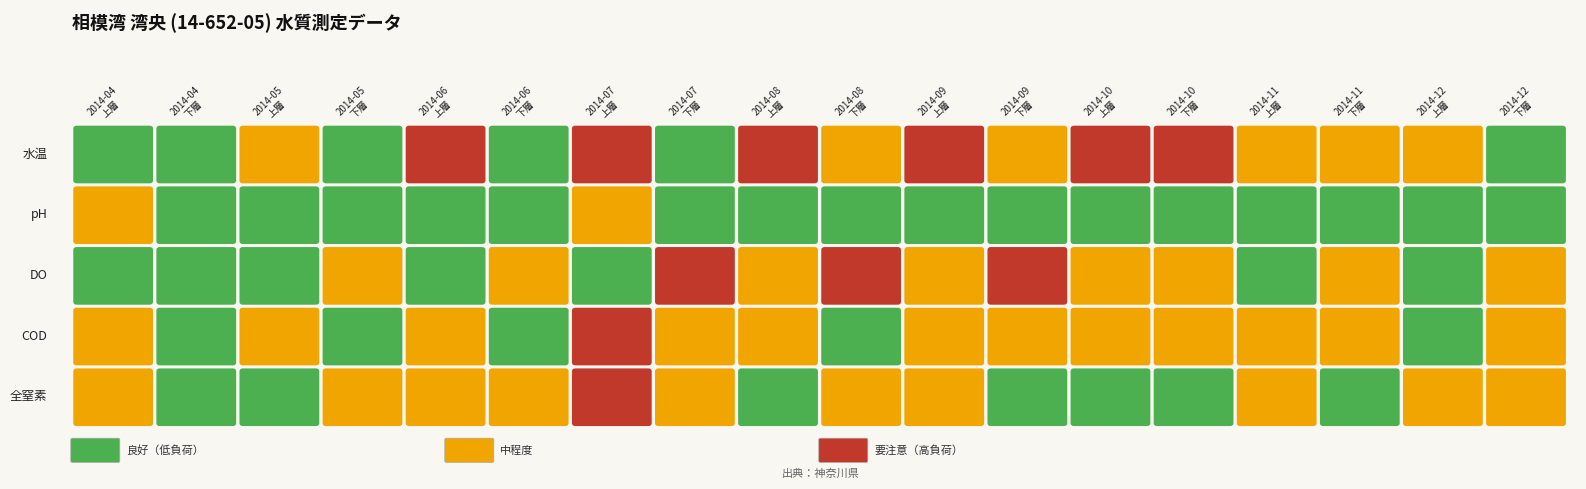

Which series has the widest spread of values?

水温